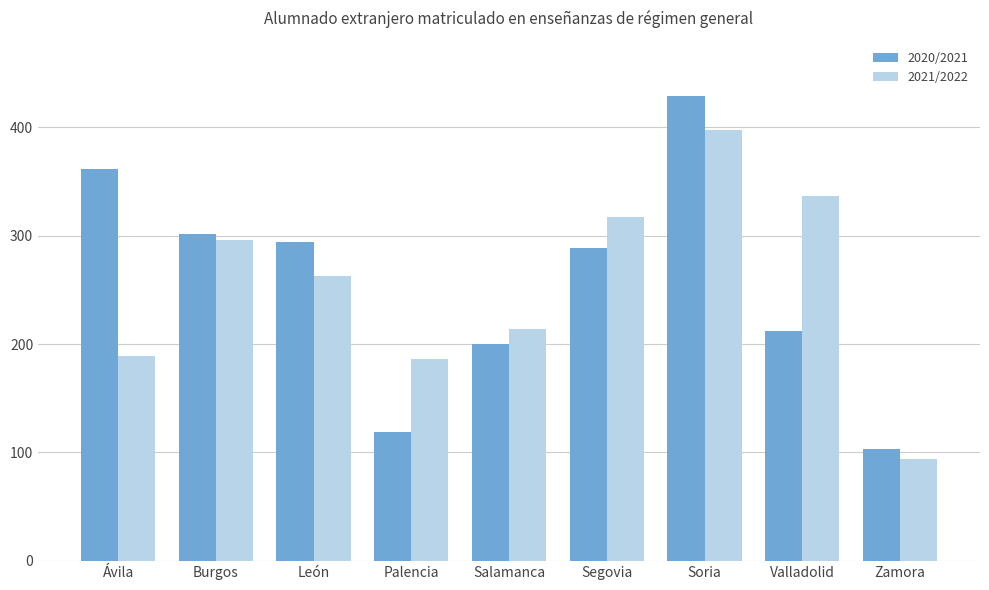

What are all the series names shown in the legend?

2020/2021, 2021/2022